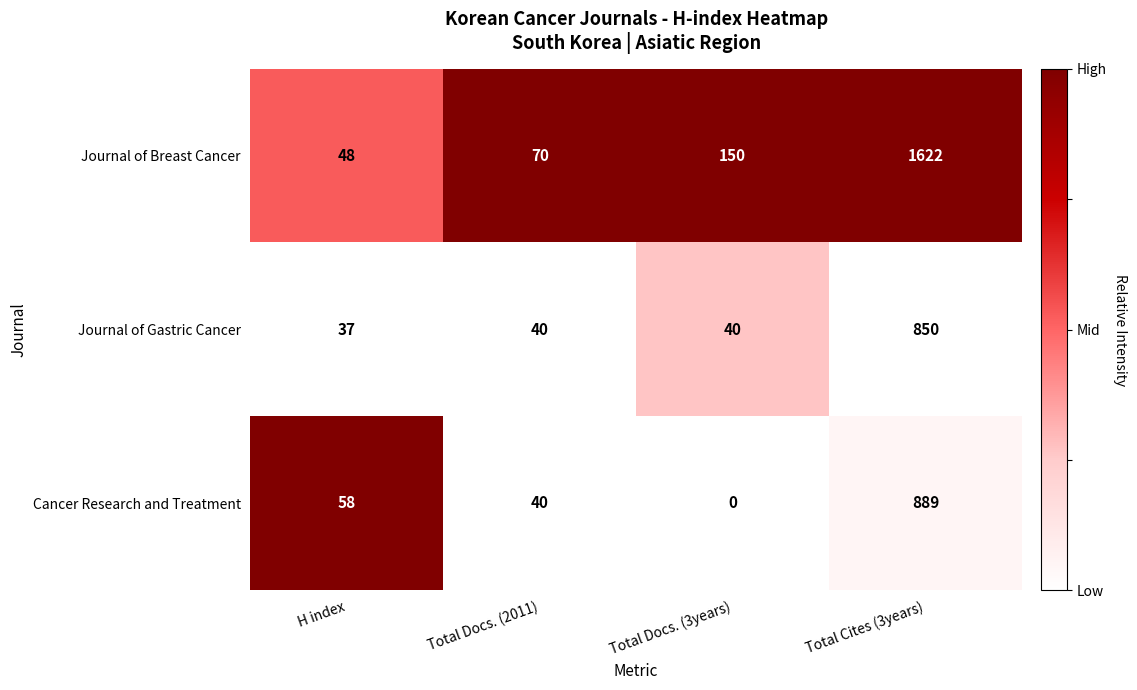

Between Total Docs. (2011) and Total Cites (3years), which series saw the biggest shift?

Journal of Breast Cancer